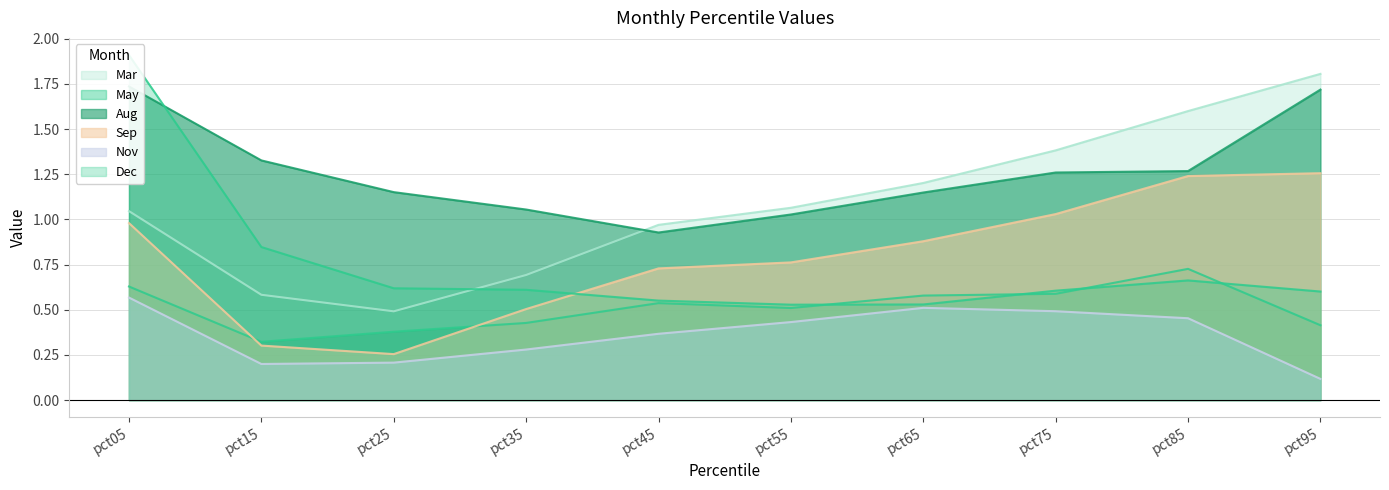

Which series has the widest spread of values?

Dec